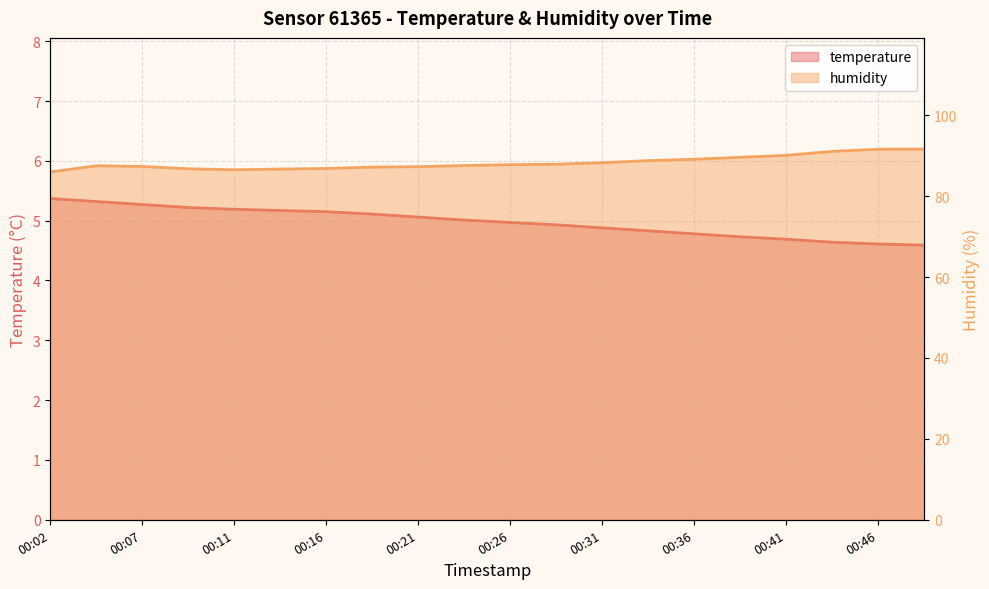

True or false: temperature has a value of 4.7 at 00:38.

True